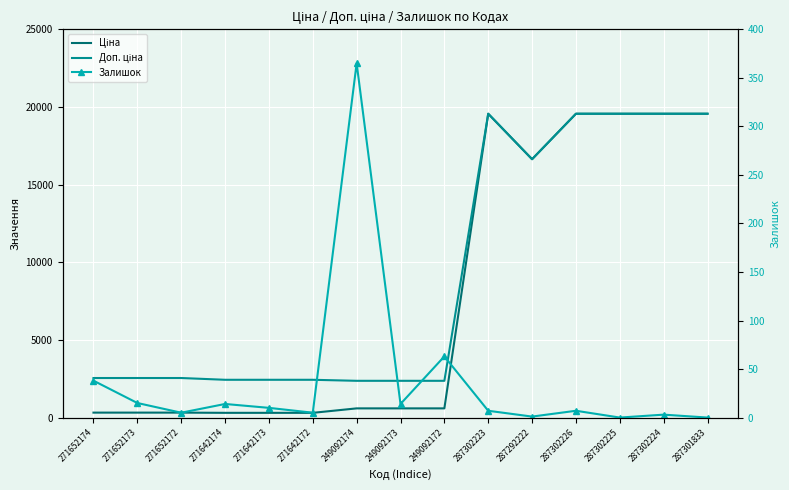

True or false: Ціна and Доп. ціна intersect in this chart.

False